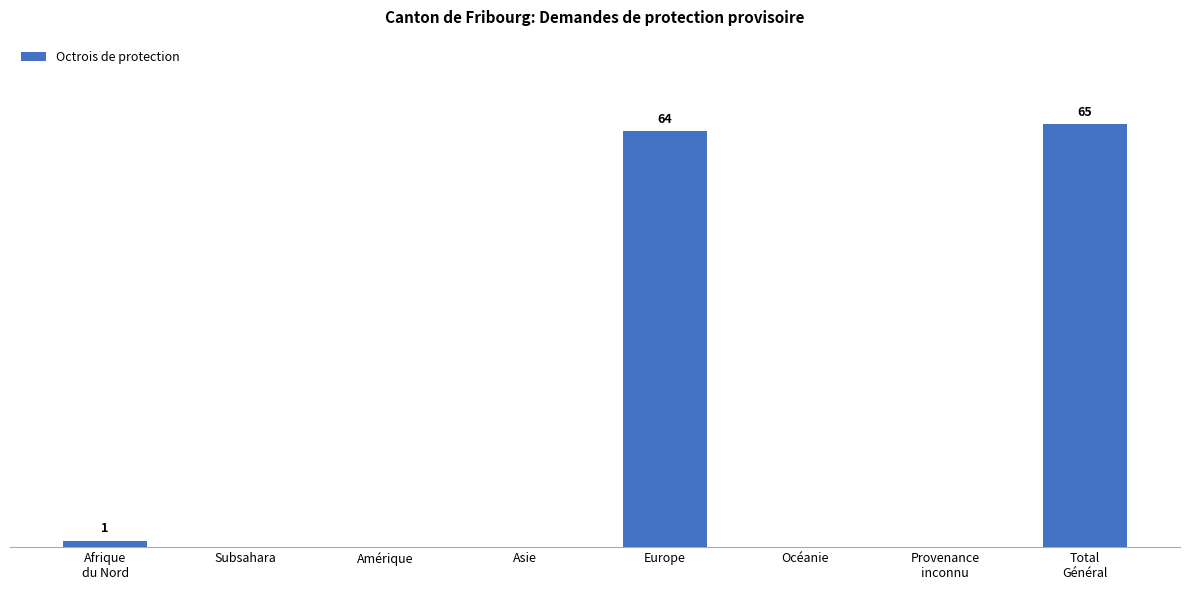

Reading left to right, what are all the values shown in this chart?

Afrique
du Nord=1	Subsahara=0	Amérique=0	Asie=0	Europe=64	Océanie=0	Provenance
inconnu=0	Total
Général=65